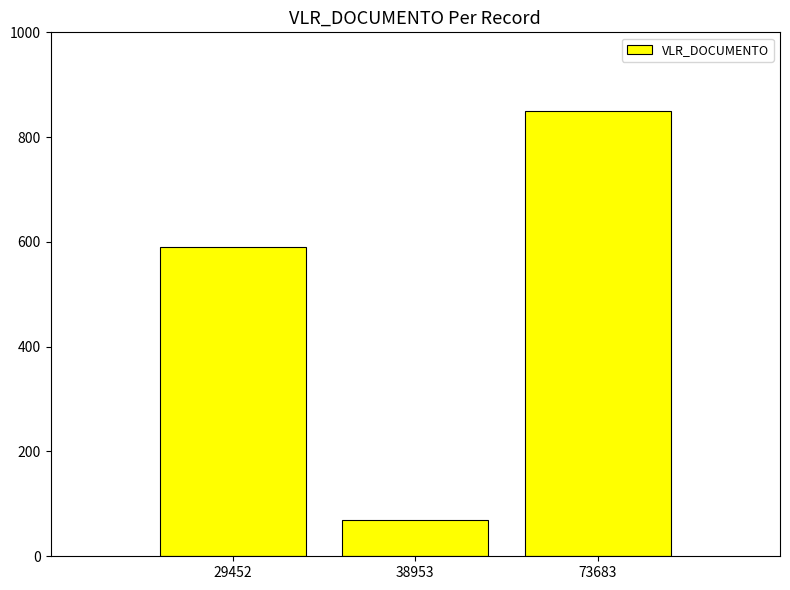

Reading left to right, extract all data points from this chart.

591.1	69.0	850.0